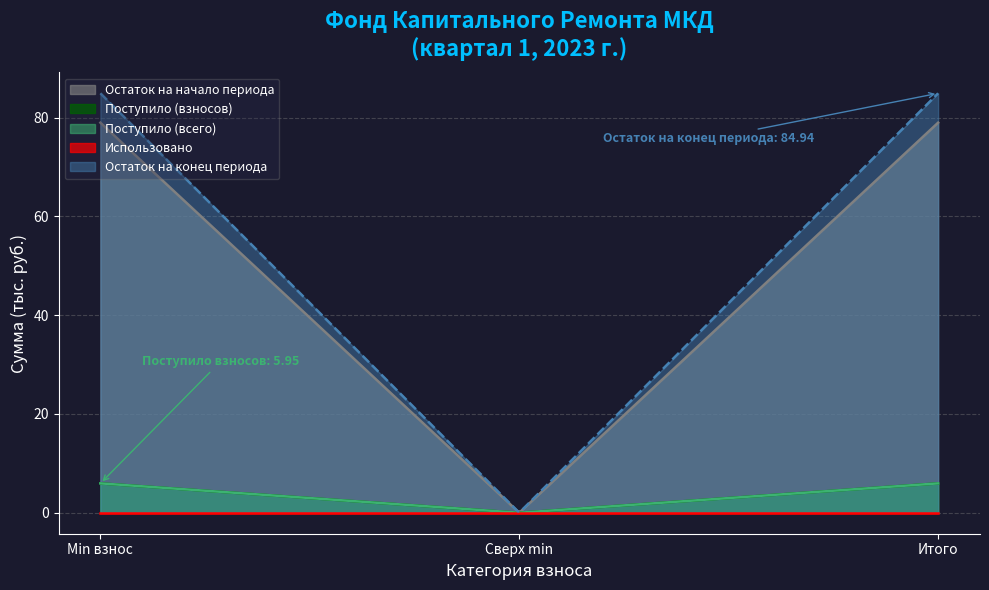

Which series has the largest range (max minus min)?

Остаток на конец периода